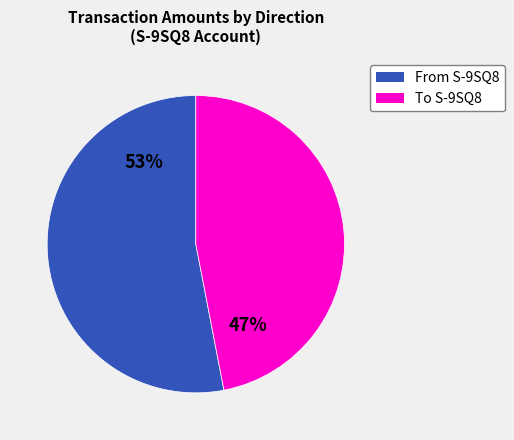

Does any single category account for the majority?

Yes